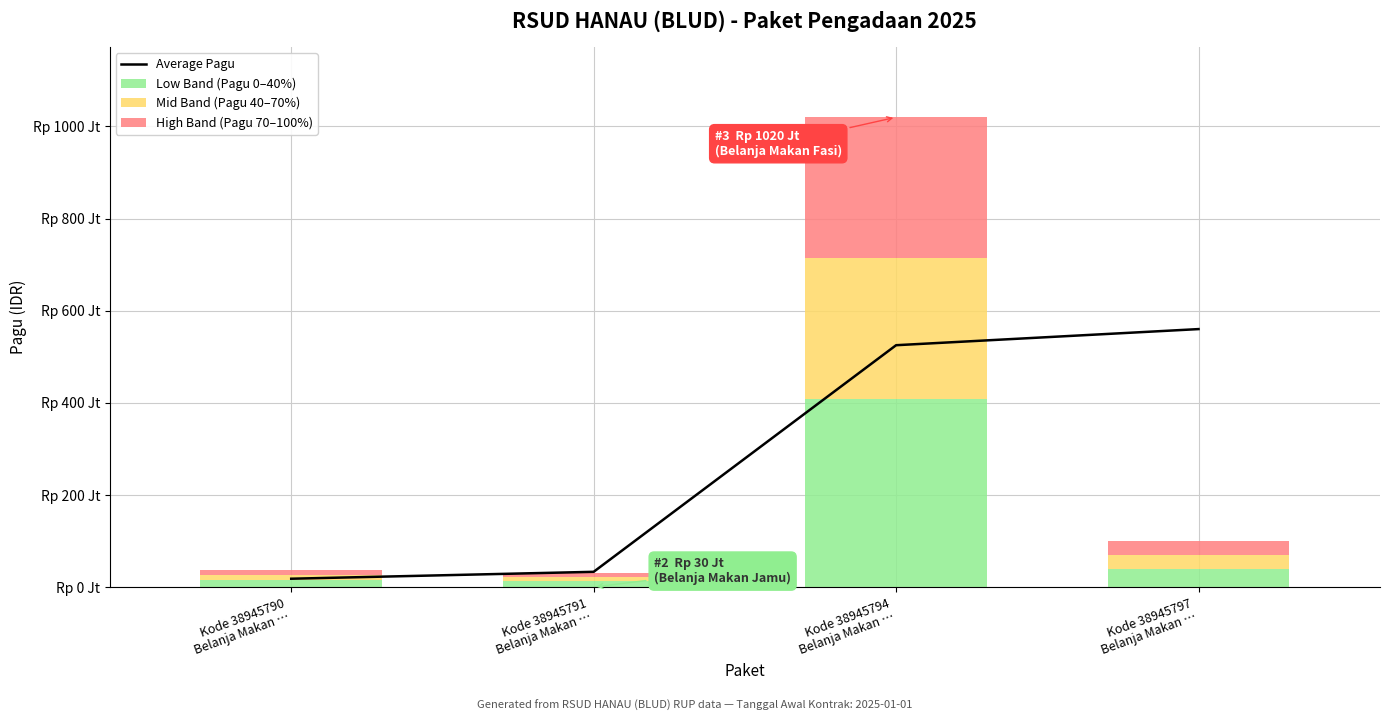

What is the highest value of the High Band (Pagu 70–100%) series?

306000000